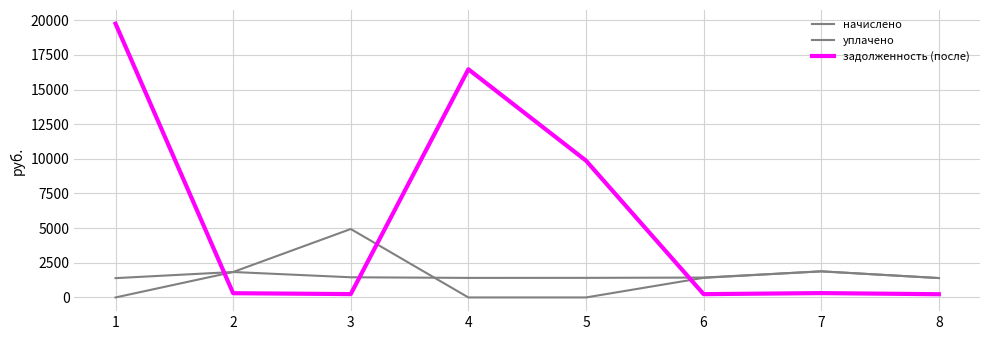

What is the difference between the maximum and minimum values in the задолженность (после) series?

19514.3